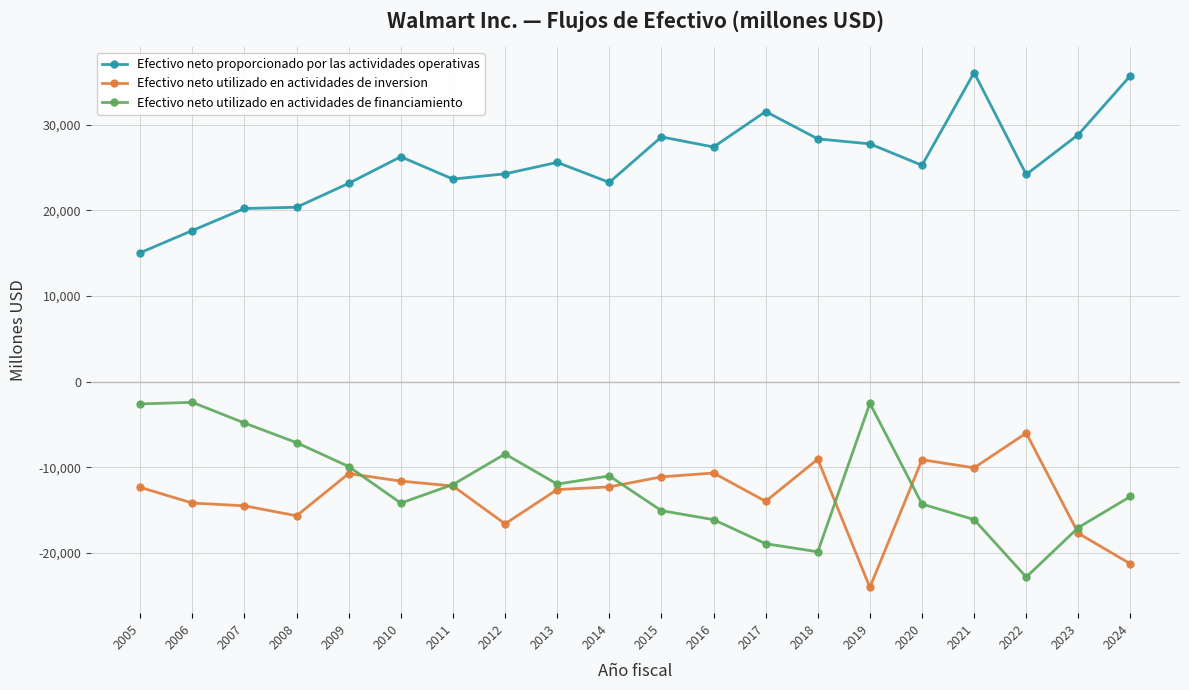

Is the value of Efectivo neto utilizado en actividades de financiamiento at 2005 greater than the value of Efectivo neto proporcionado por las actividades operativas at 2007?

No